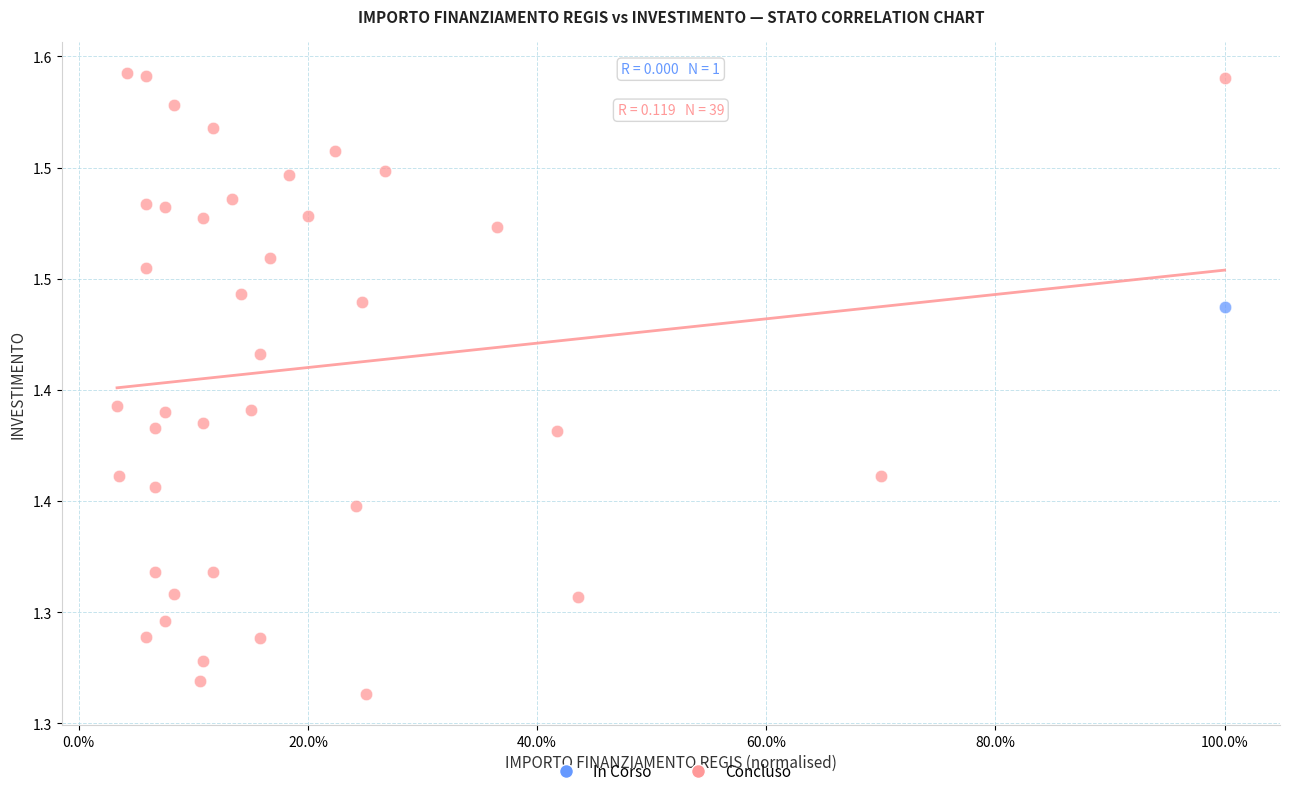

What are all the series names shown in the legend?

In Corso, Concluso